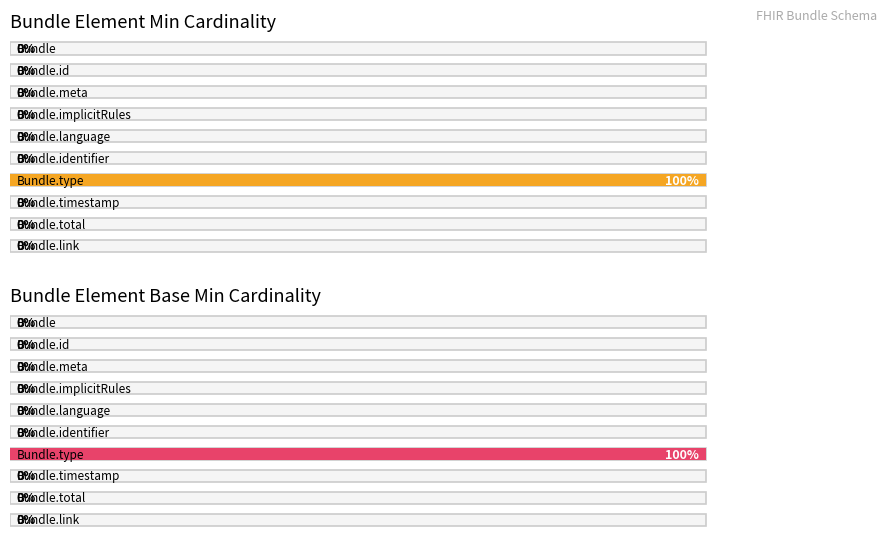

Which series changed the most between Bundle.implicitRules and Bundle.language?

Min